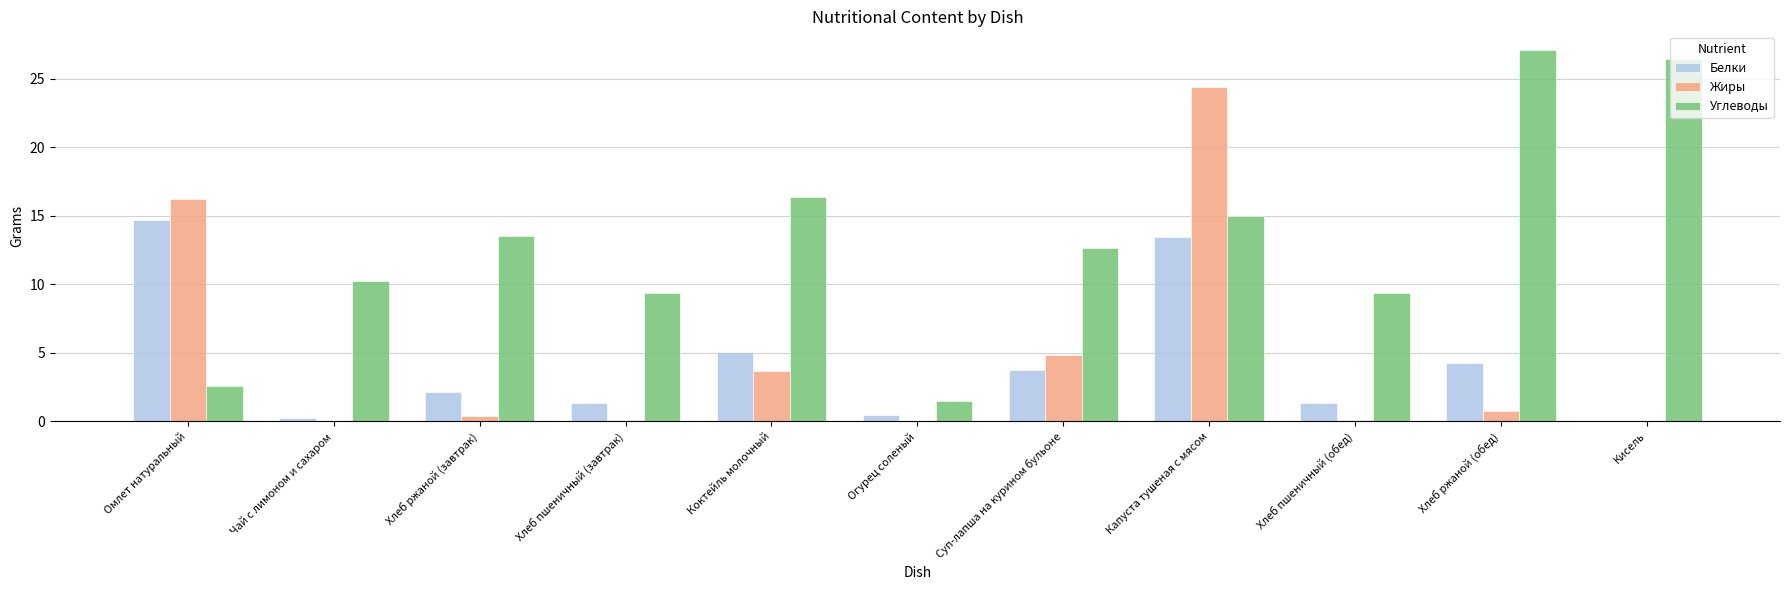

What is the total value across all series at Капуста тушеная с мясом?

52.8